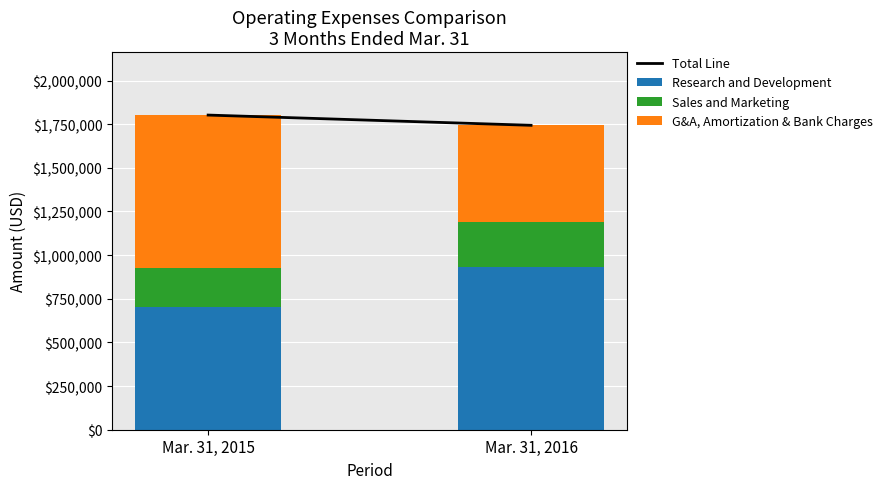

Reading left to right, what are the values for Research and Development?

Mar. 31, 2015=702873	Mar. 31, 2016=934786